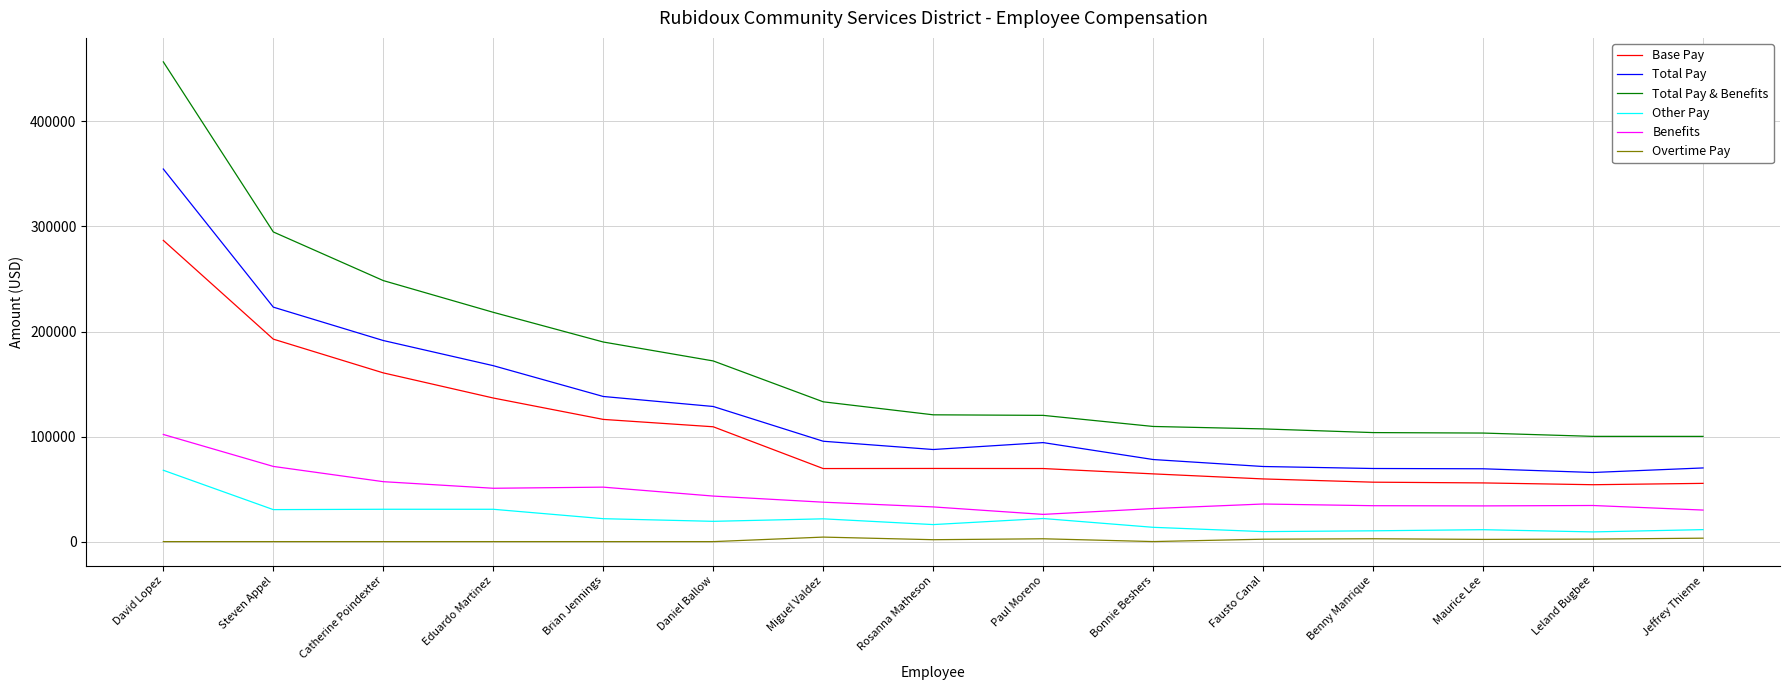

True or false: Total Pay & Benefits and Overtime Pay cross at least once.

False